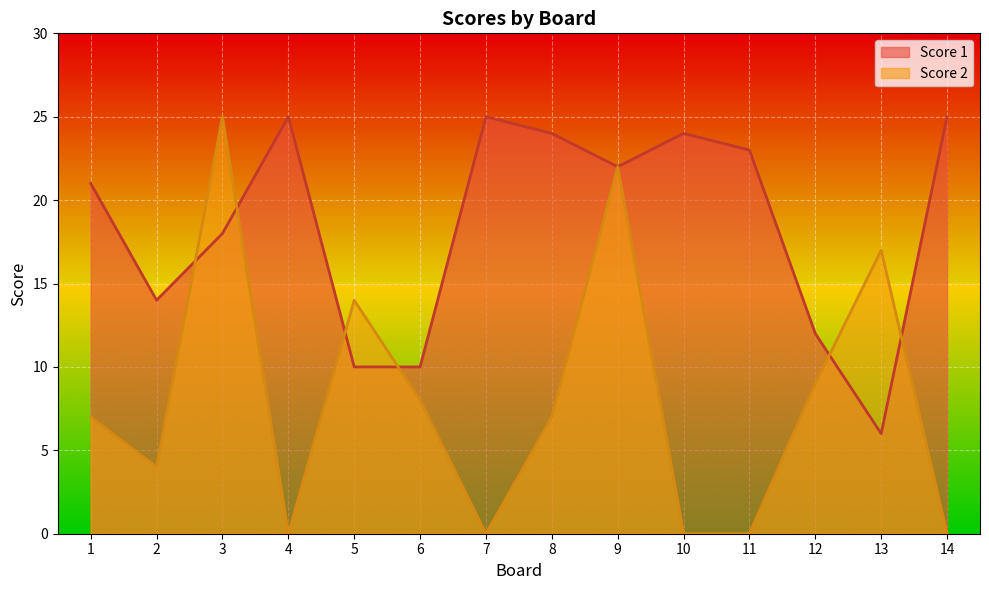

True or false: Score 2 and Score 1 intersect in this chart.

True